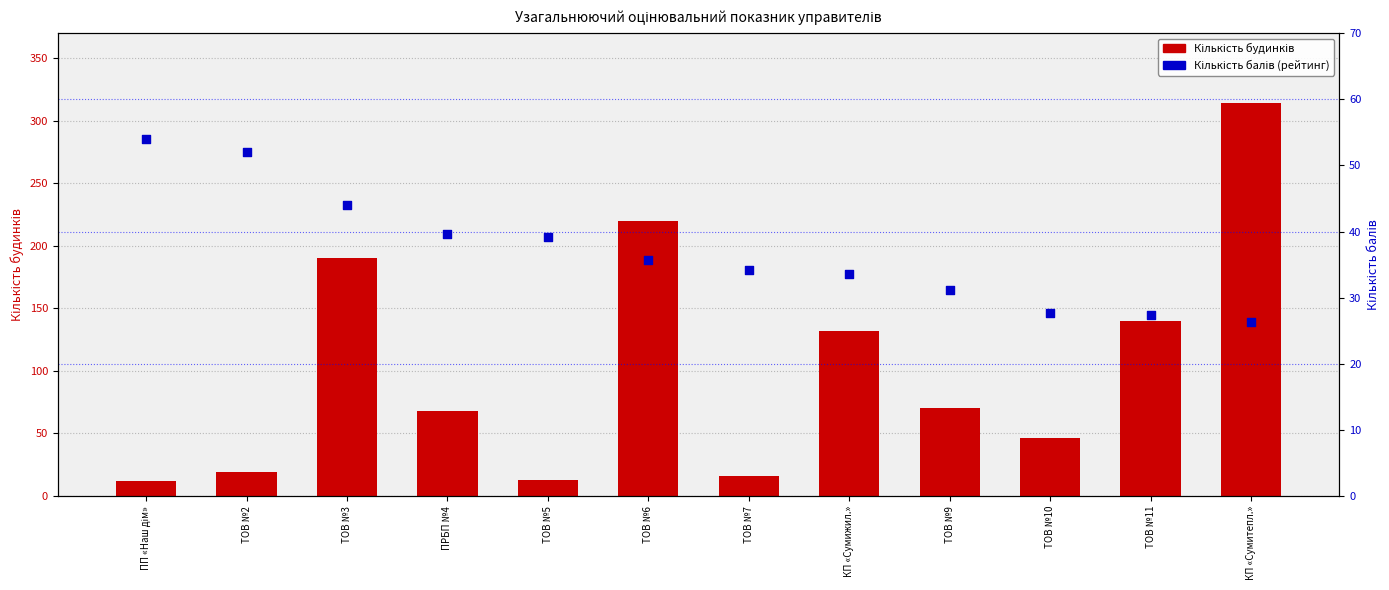

Which series has the largest total across all categories?

Кількість будинків